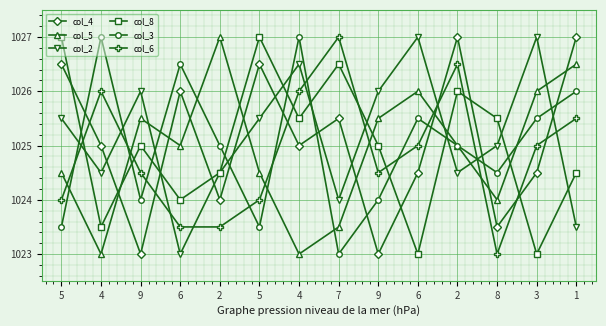

How many lines are shown in the chart?

6